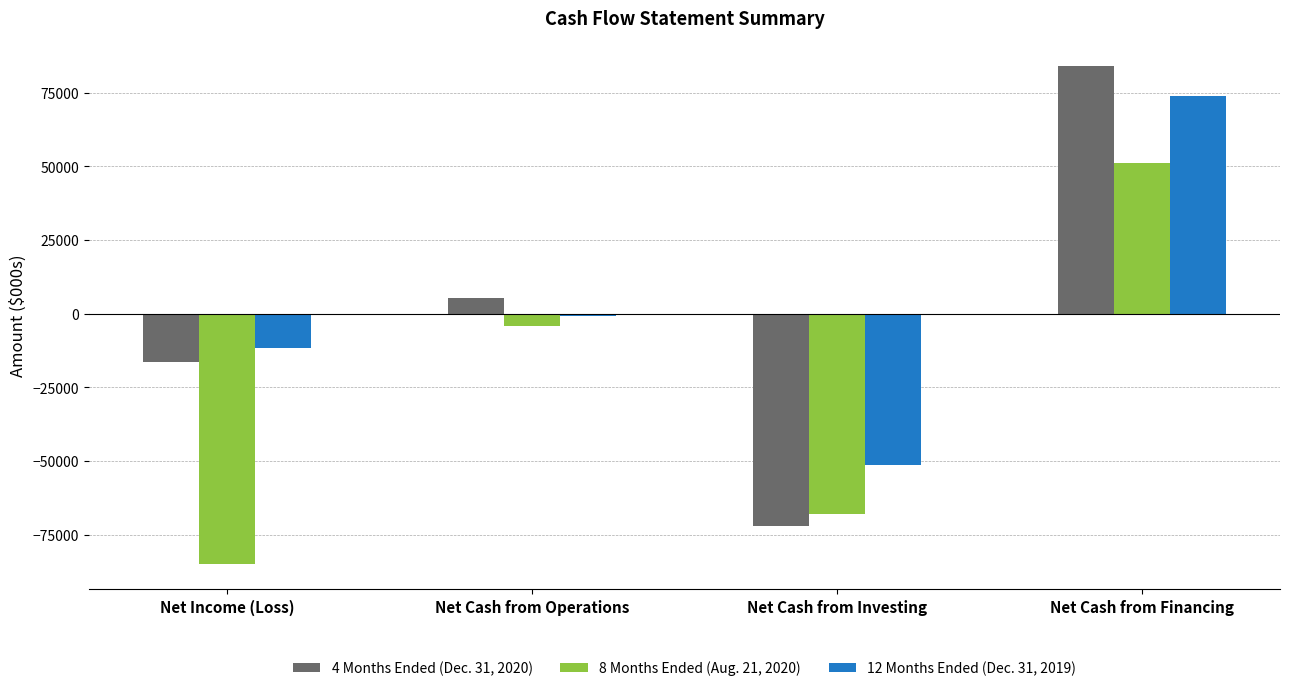

What is the difference between the 8 Months Ended (Aug. 21, 2020) values at Net Cash from Investing and Net Cash from Financing?

119106